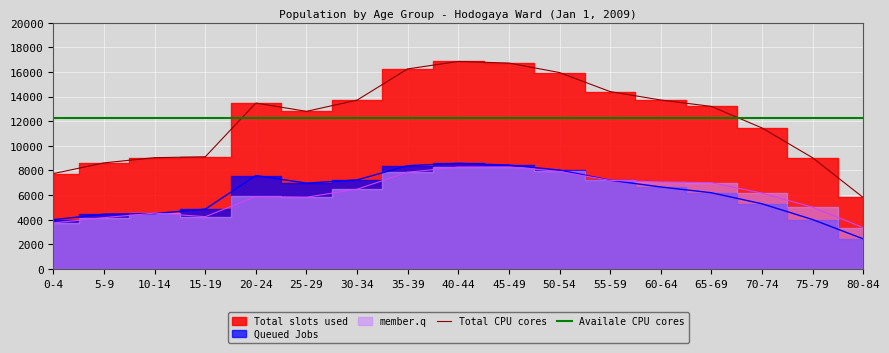

Where is the first local minimum for Total?

25-29